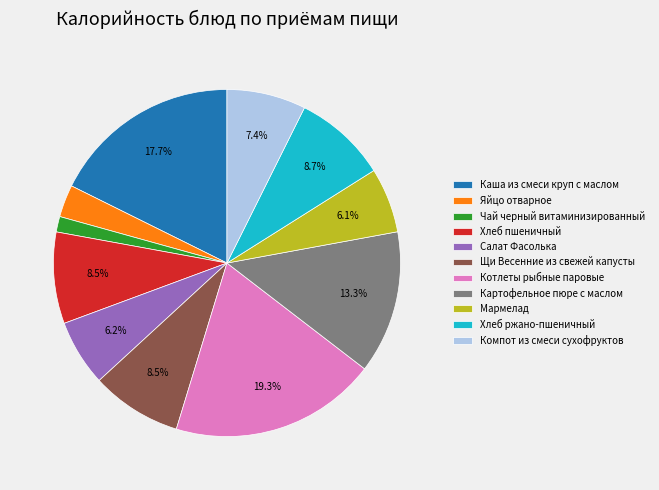

Count the number of slices in the pie.

11